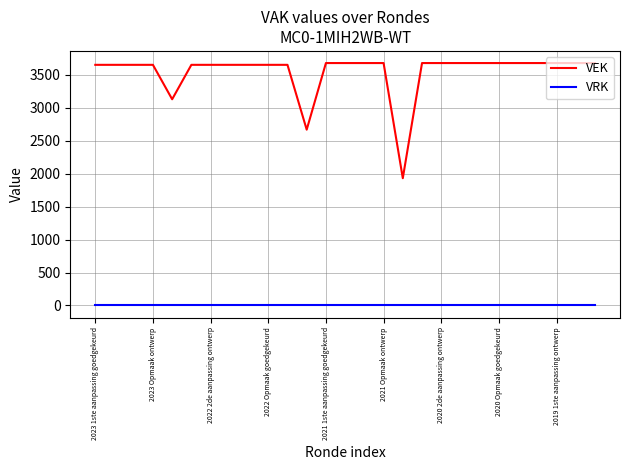

Which series has the largest range (max minus min)?

VEK